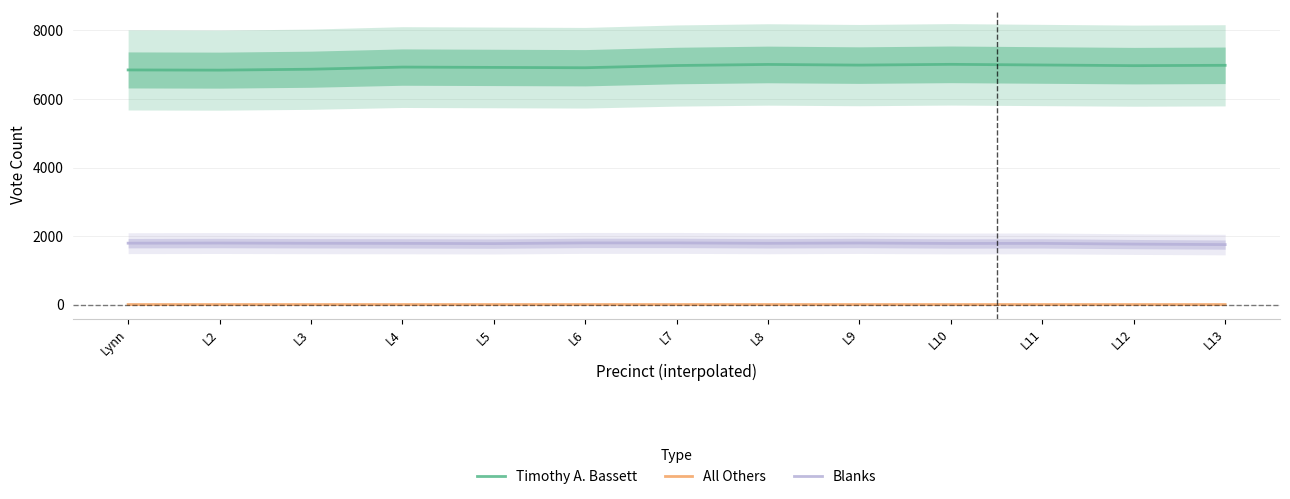

True or false: Blanks and All Others cross at least once.

False